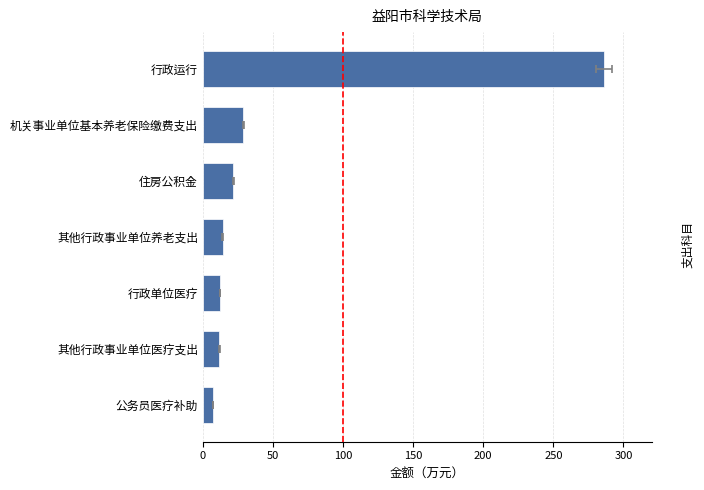

What is the value of the 2nd bar from the left?

29.0